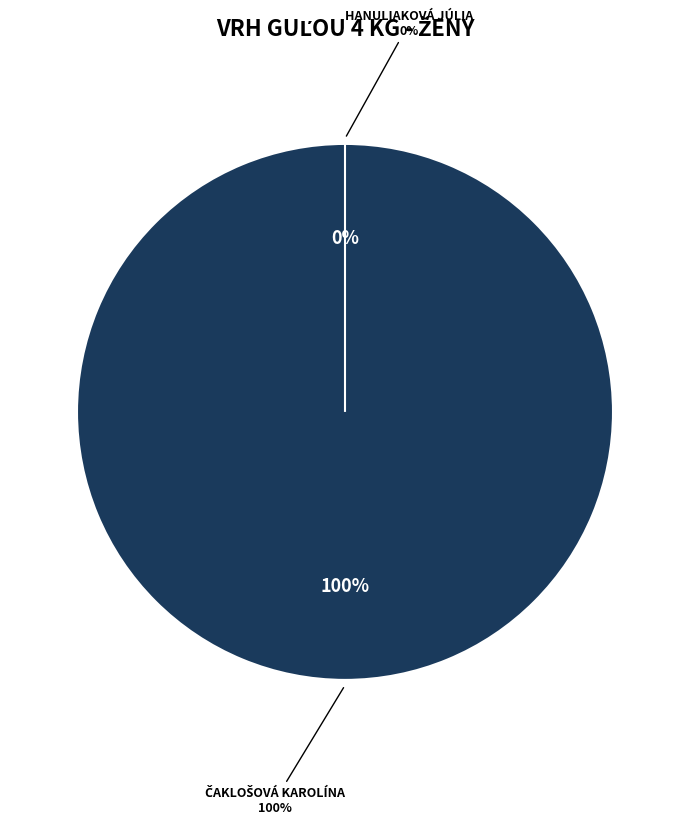

To the nearest percent, what is the difference between the largest and smallest slice percentages?

100%